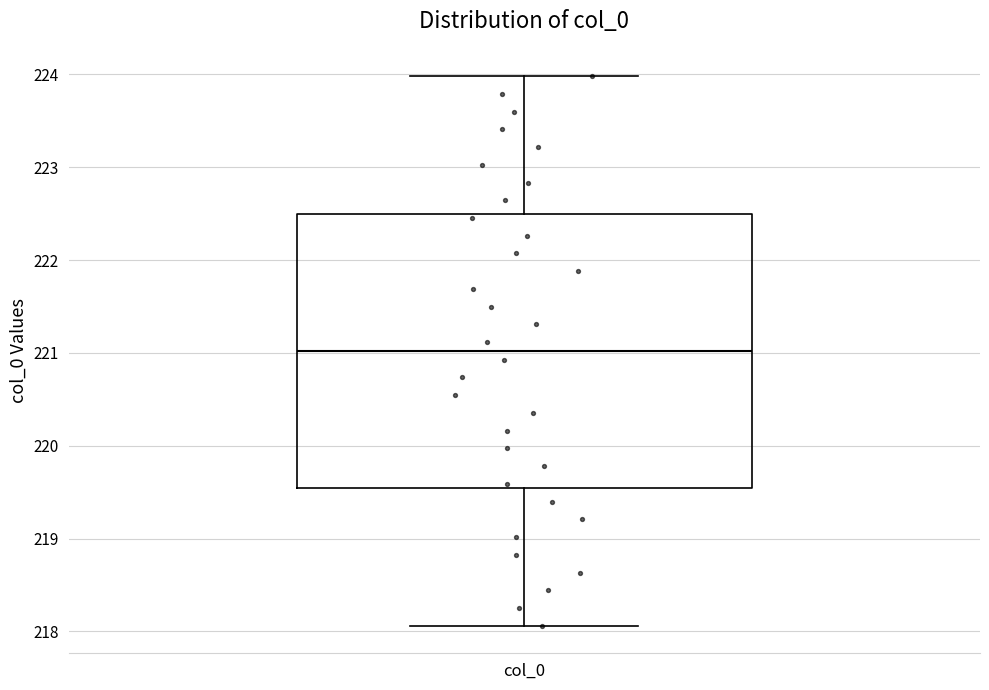

Read this box plot against the y-axis: the position of the median line, the range covered by the box, and the ends of both whiskers. The values are not printed on the chart, so give them approximately, as read against the axis.

median 221.0, box 219.5 to 222.5, whiskers 218.1 to 224.0